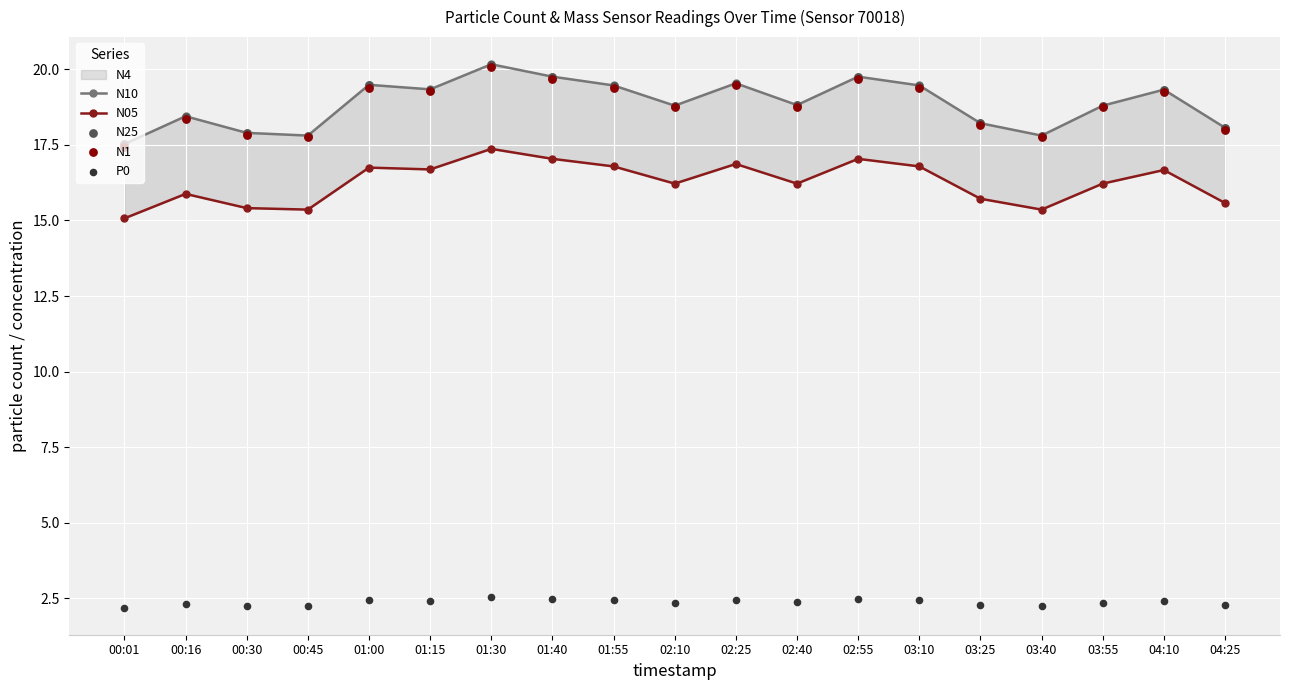

At which category is the sum across all series the highest?

01:30